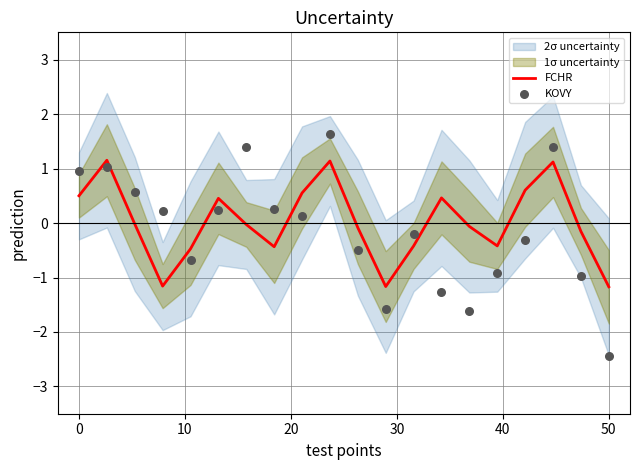

Which series contains the lowest Y value?

KOVY